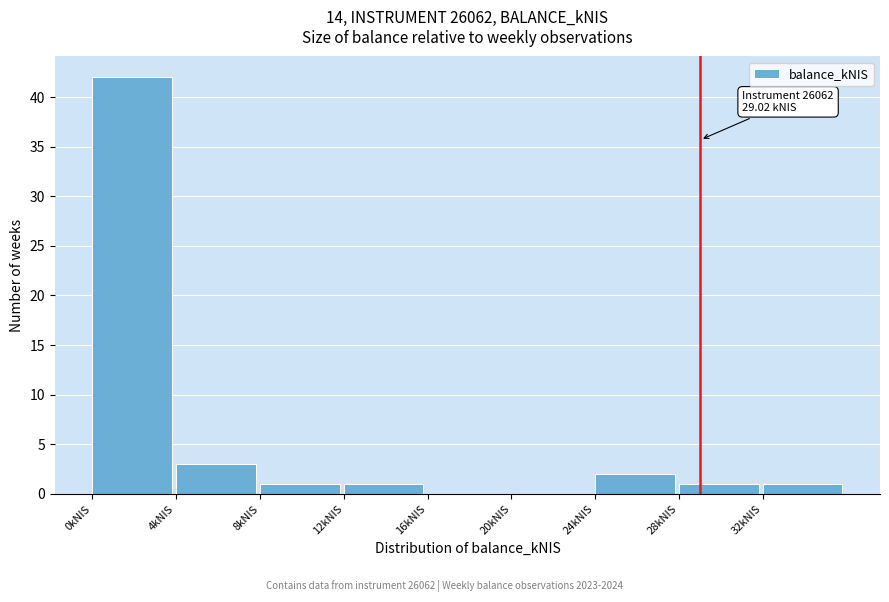

Over which range of the x-axis is the bar tallest?

0 to 4